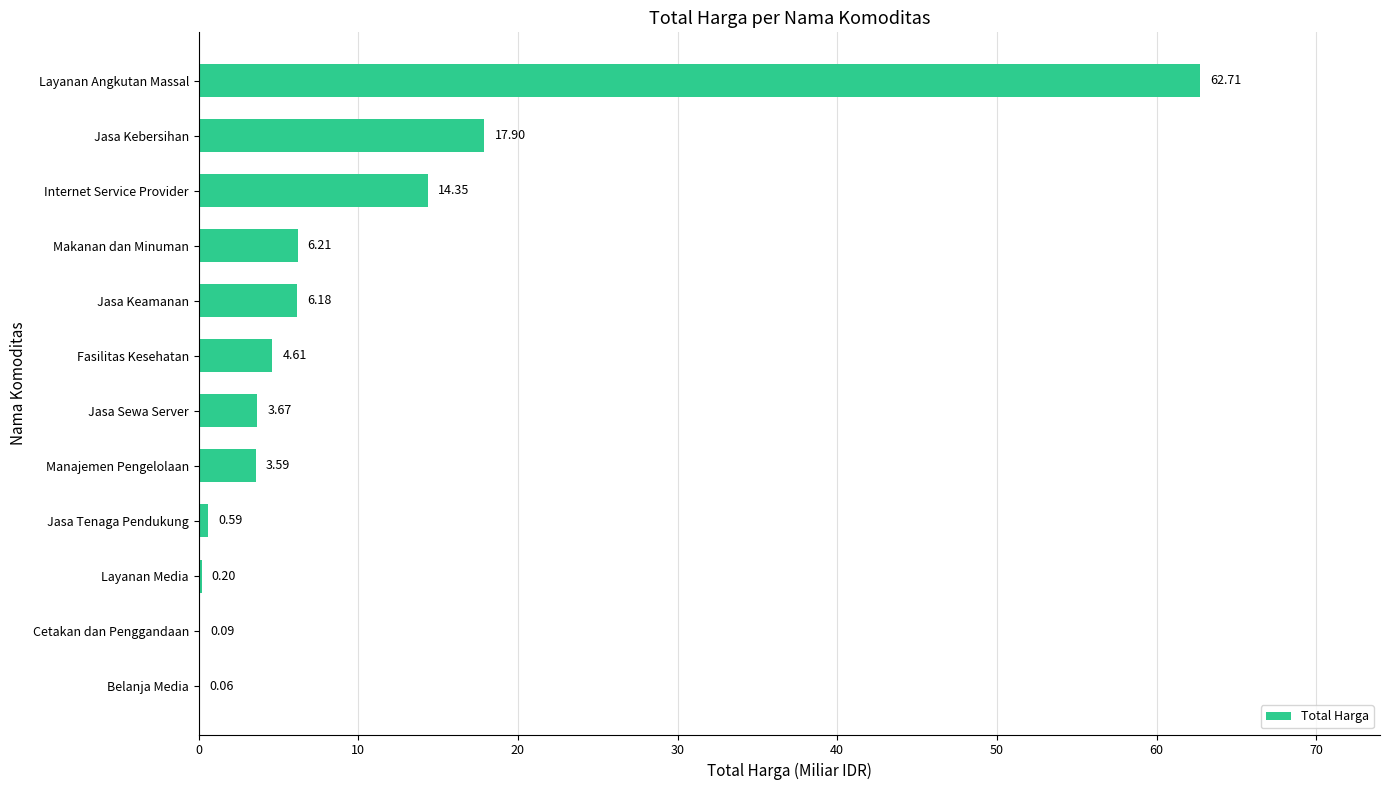

At which category does the chart reach its peak across all series?

Layanan Angkutan Massal